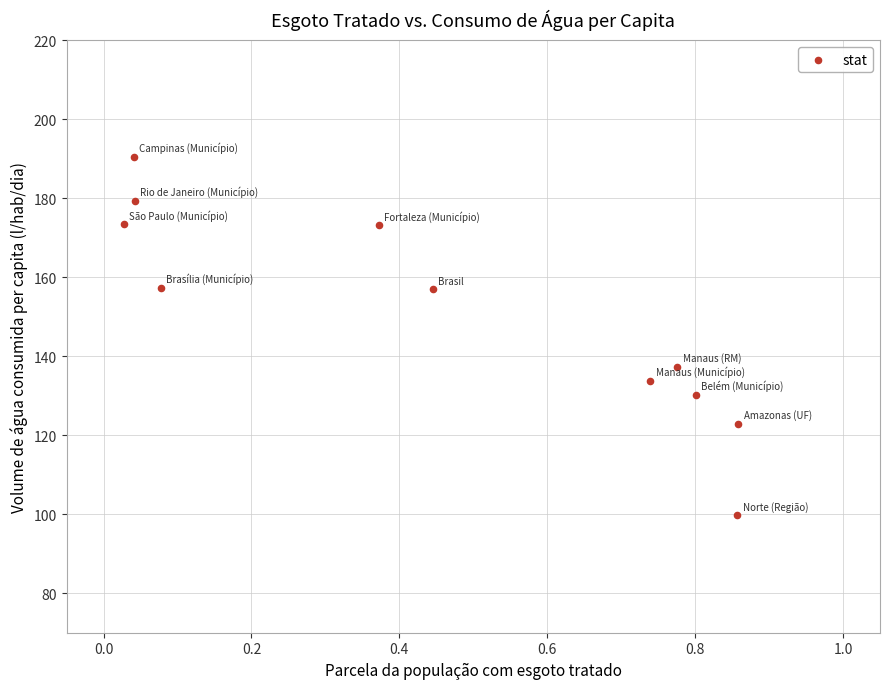

What is the average X value?

0.5